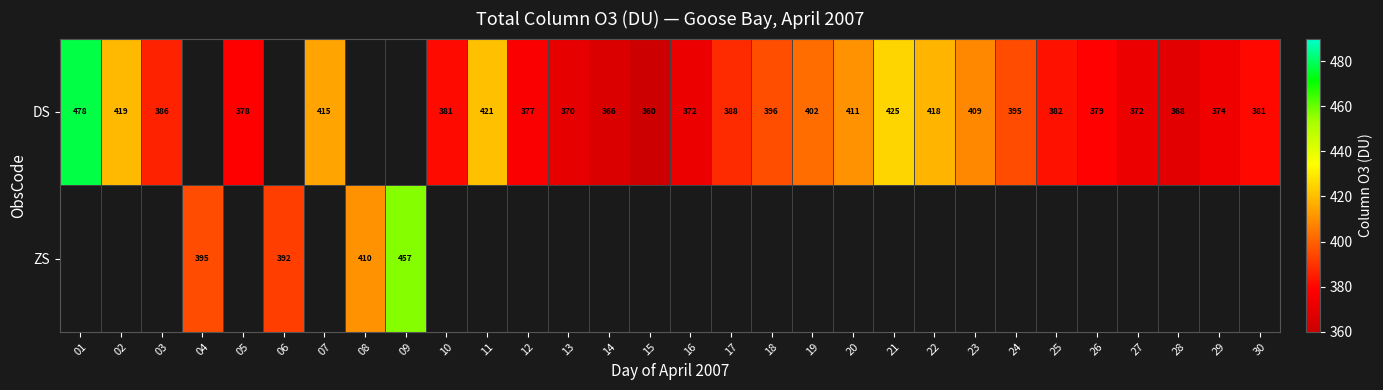

What is the sum of the DS values at 17 and 29?

762.0